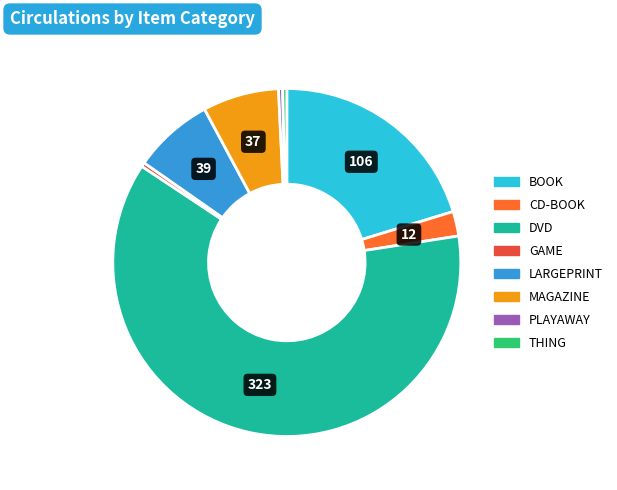

The MAGAZINE slice represents 7% of the pie. True or false?

True